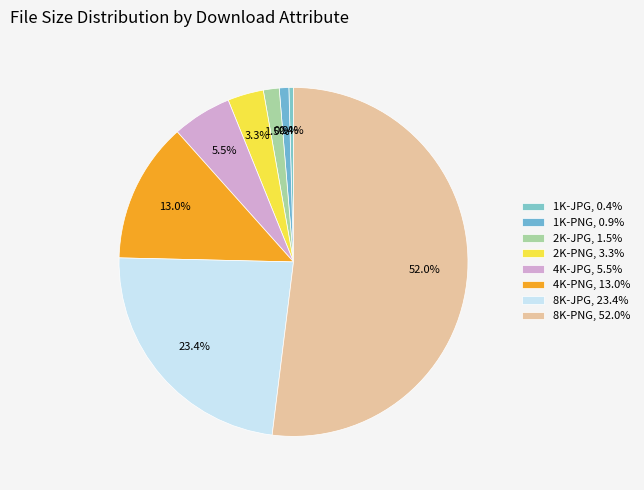

Combined, do 8K-PNG and 1K-PNG account for over 50%?

Yes